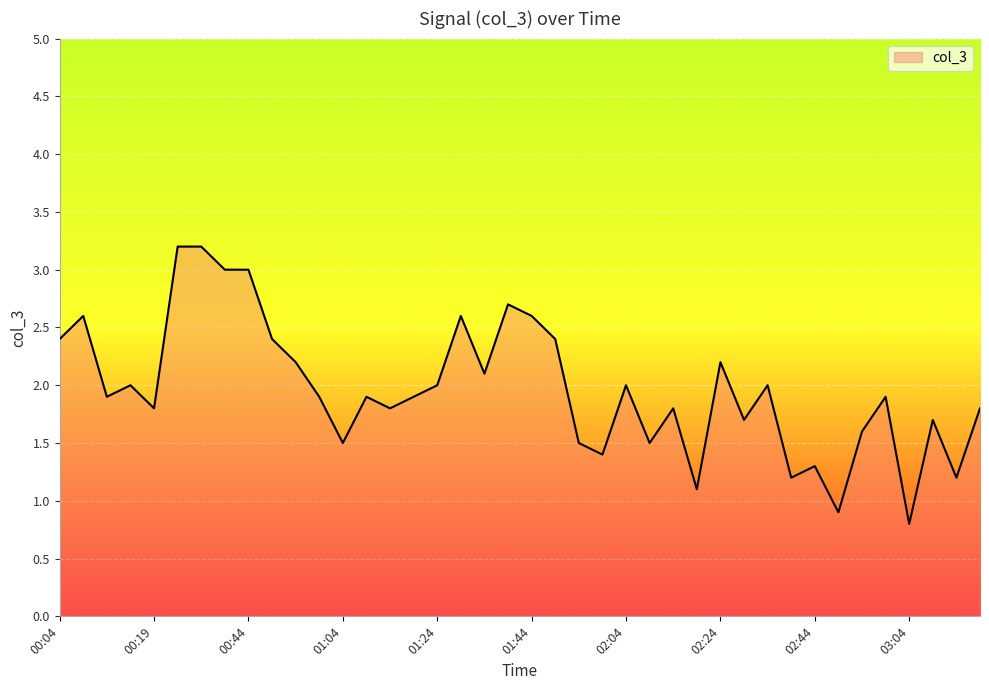

What is the maximum value shown in the chart?

3.2